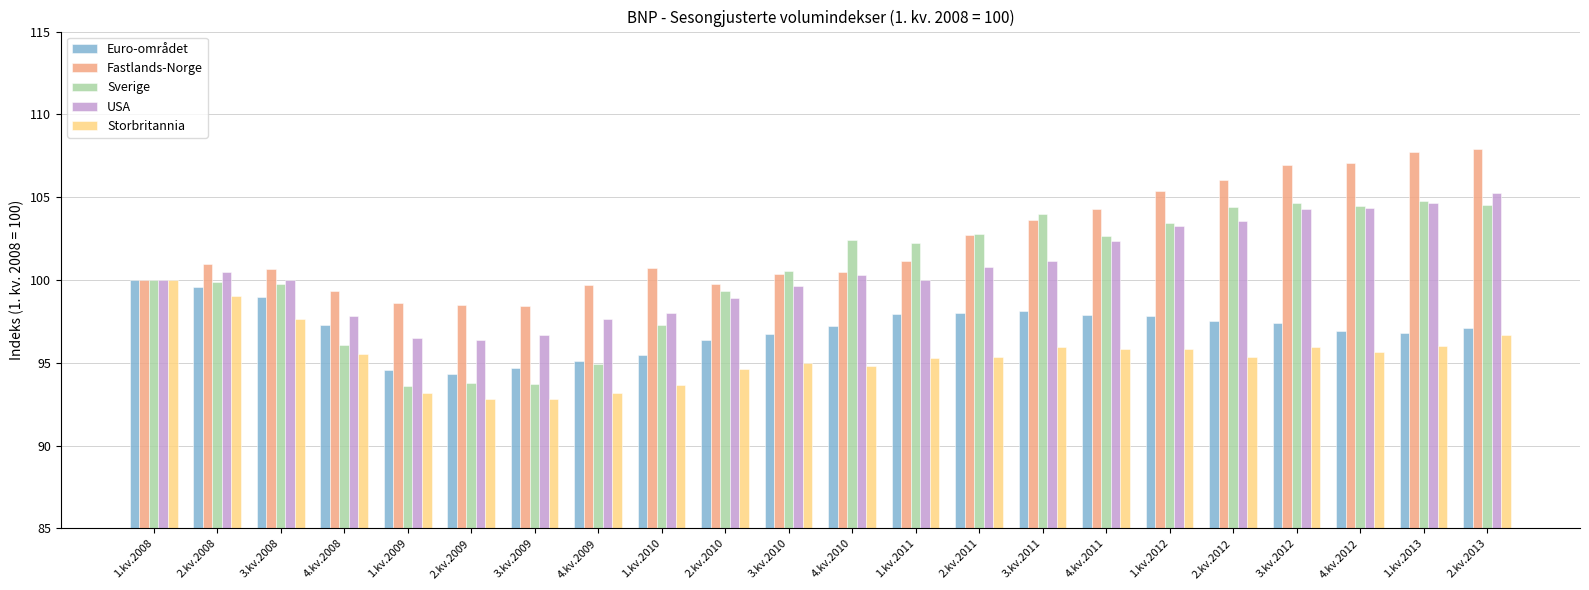

What is the minimum value shown in the chart?

92.8